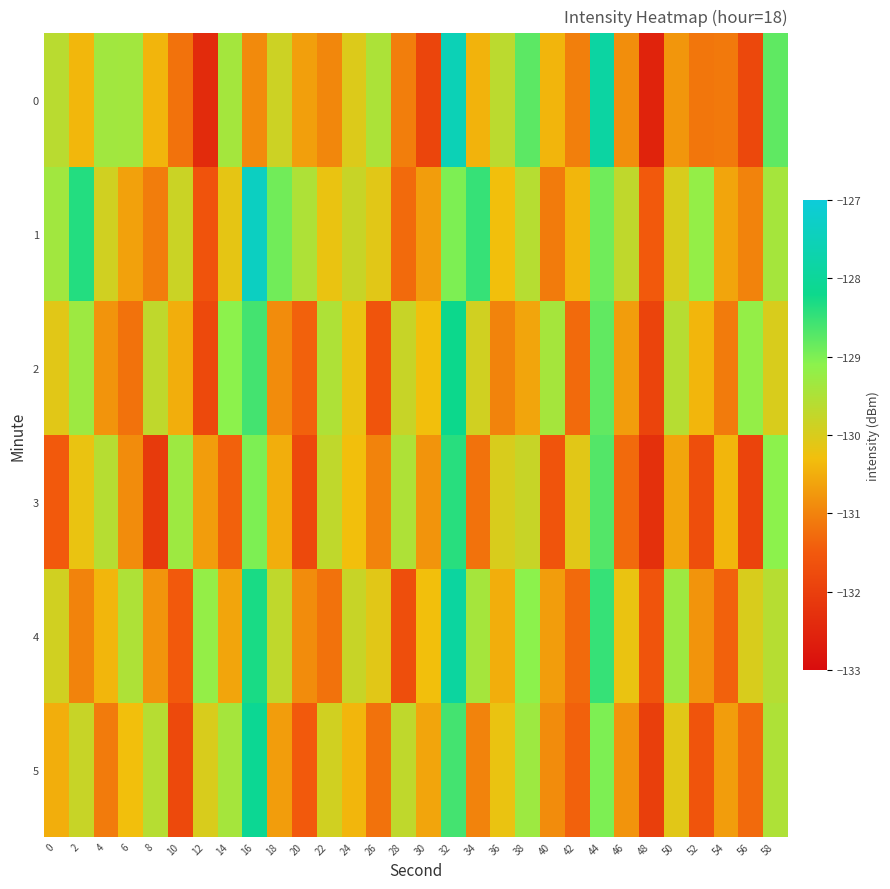

Count the number of categories in the chart.

30